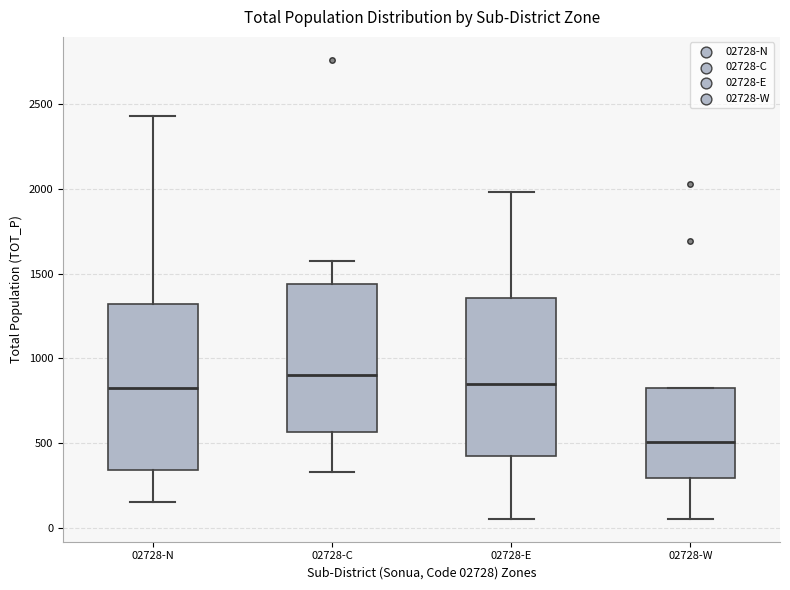

Reading left to right, read every box against the y-axis: the position of its median line, the range the box covers, and the ends of its whiskers. The values are not printed on the chart, so give them approximately, as read against the axis.

02728-N: median 850, box 350 to 1300, whiskers 150 to 2450
02728-C: median 900, box 550 to 1450, whiskers 350 to 1600
02728-E: median 850, box 400 to 1350, whiskers 50 to 2000
02728-W: median 500, box 300 to 800, whiskers 50 to 800